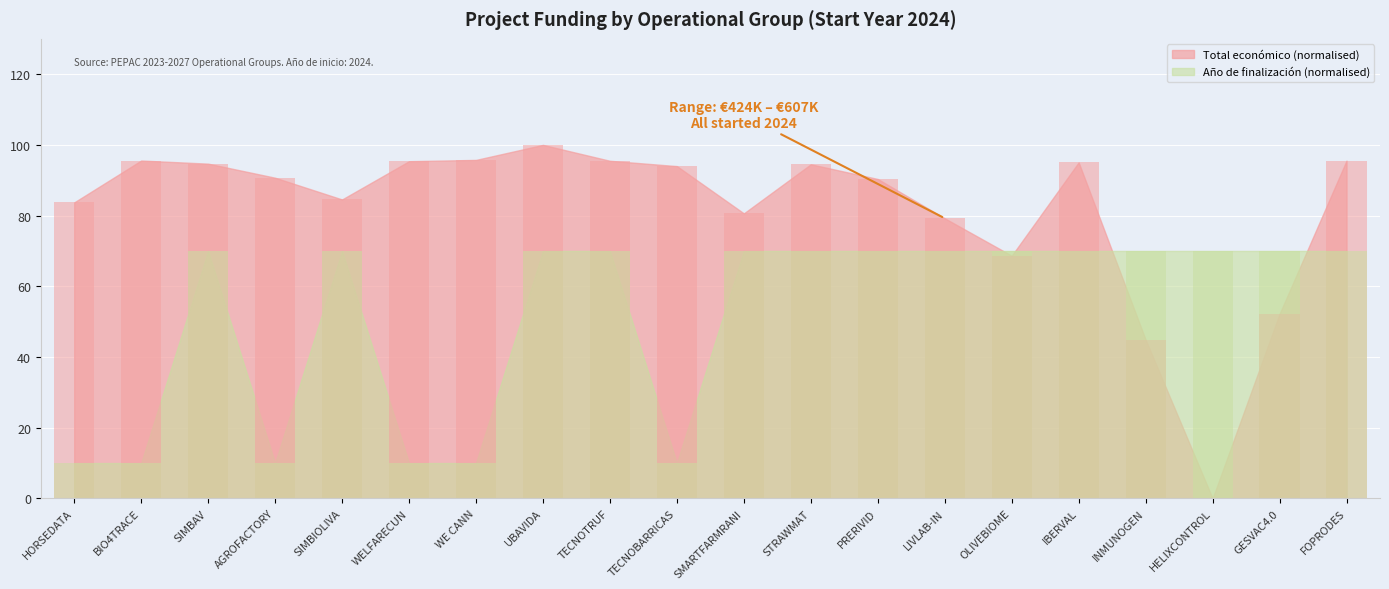

What is the value of the Año de finalización bar at the 1st from the left?

10.0